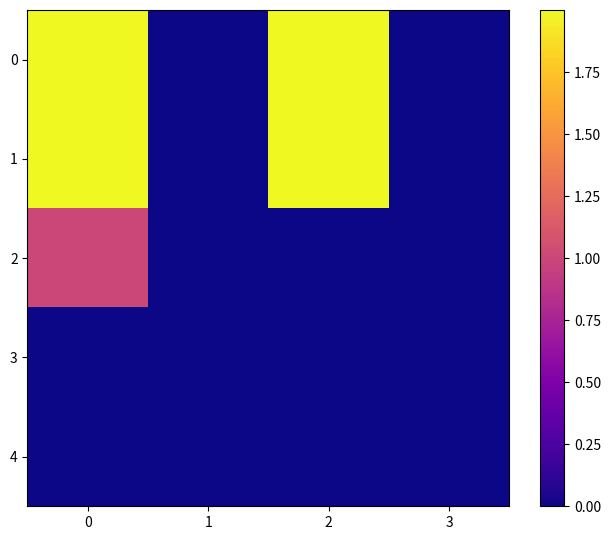

List the series in order of their peak value, highest first.

0, 1, 2, 3, 4